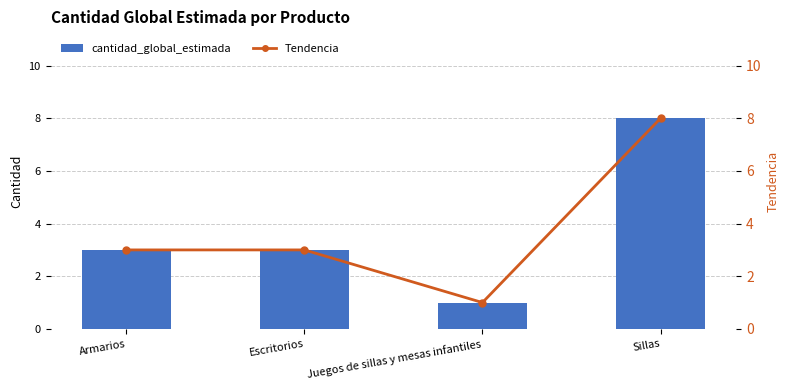

What is the average value of the Tendencia series?

4